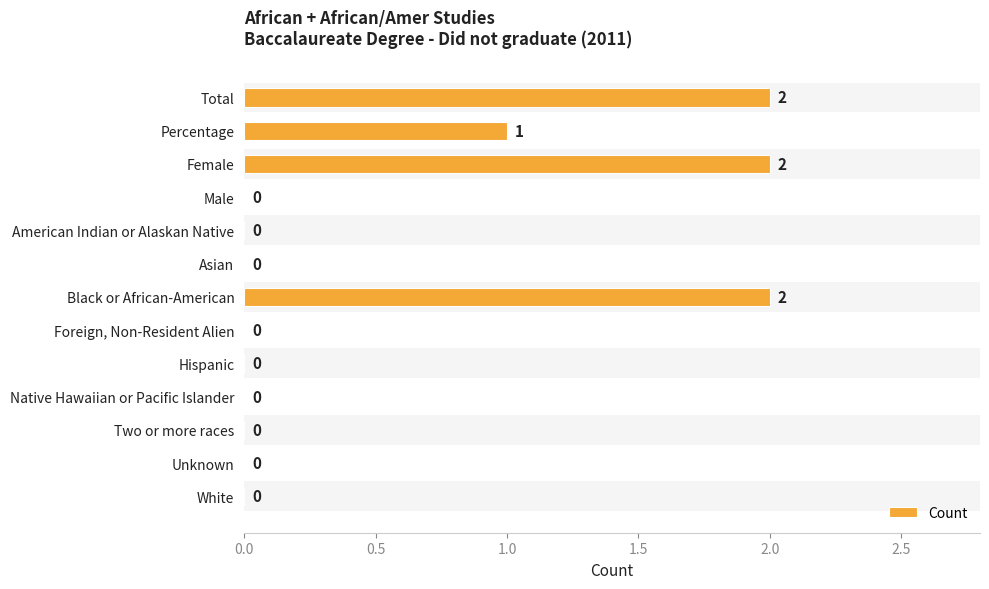

True or false: the data shows 0 at Hispanic.

True